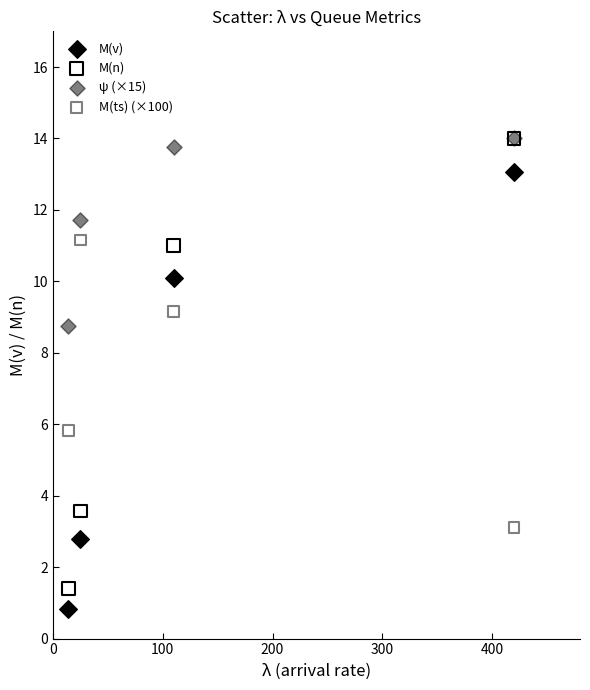

In the M(n) series, what Y value is closest to 7?

3.6